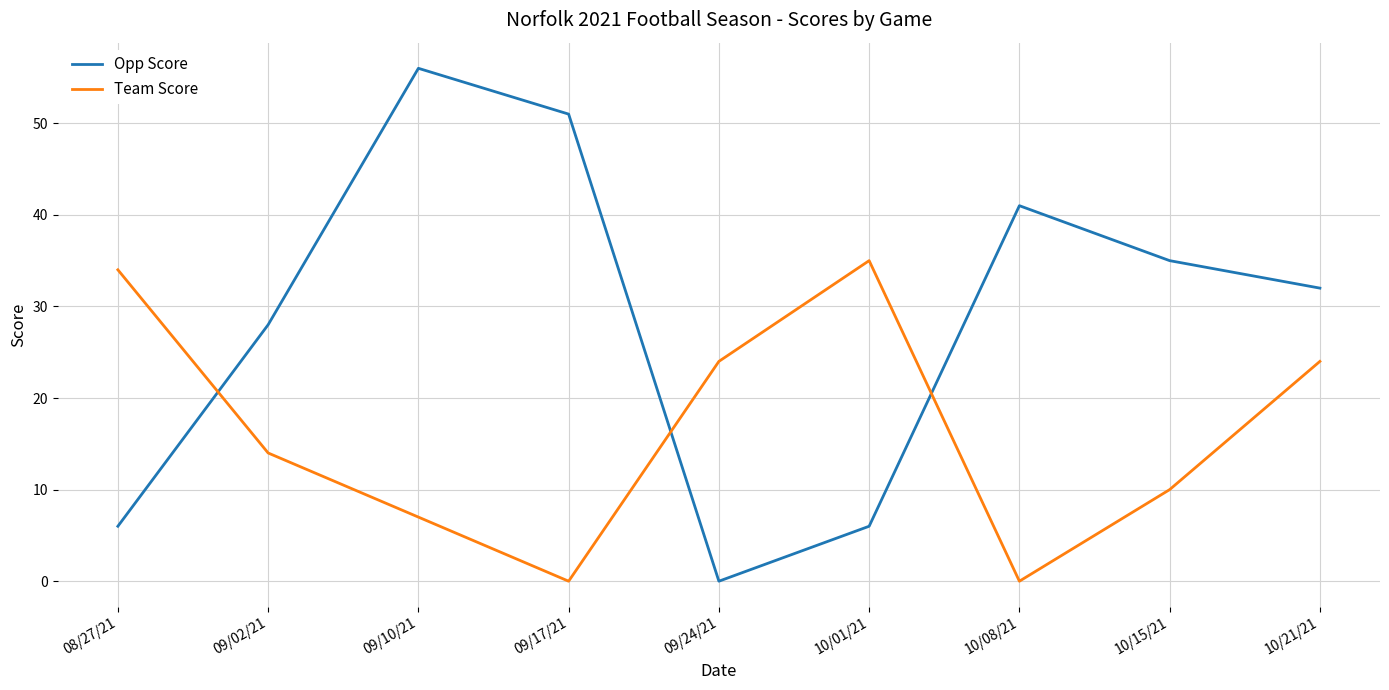

List the series in order of their peak value, highest first.

Opp Score, Team Score